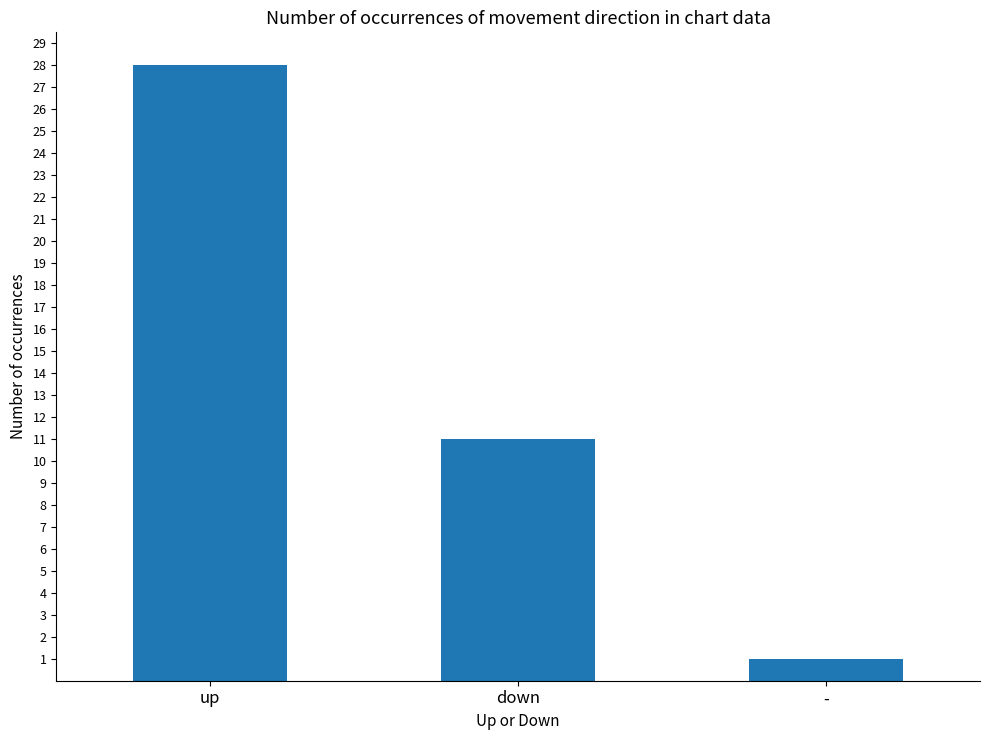

What is the average value?

13